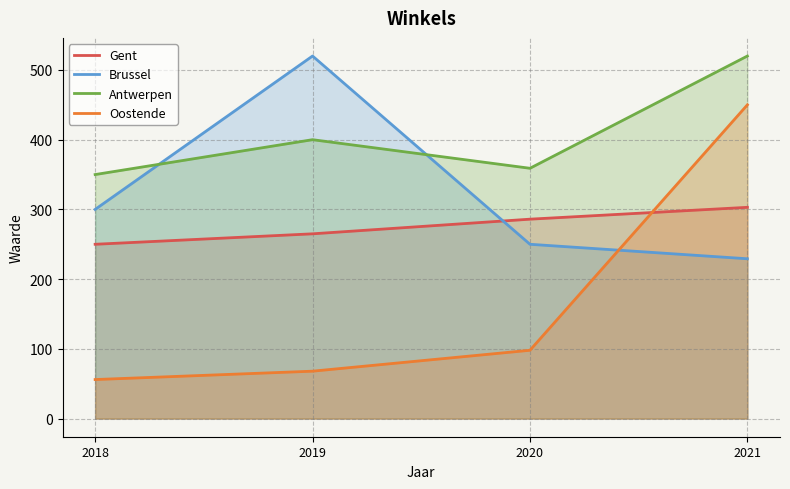

How many lines are shown in the chart?

4